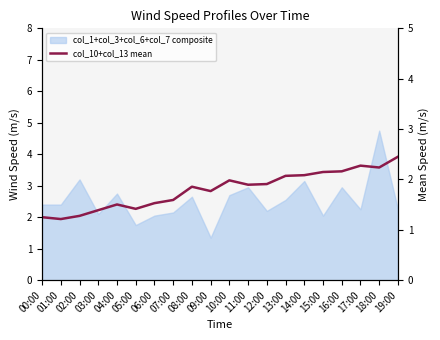

Is it true that the value at 17:00 is 2.3?

True